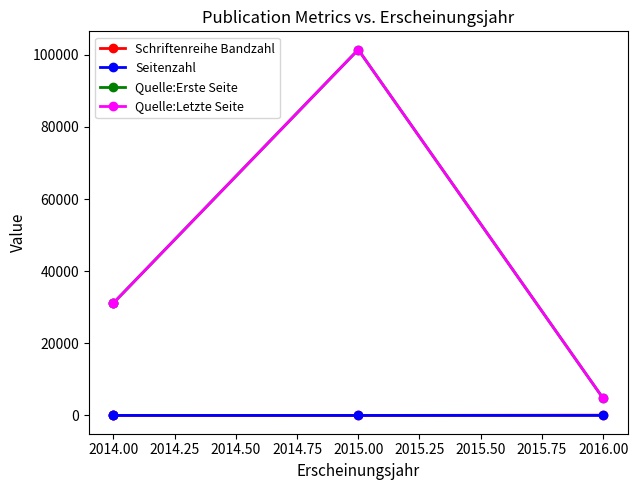

What position from the left is 2013.75?

1